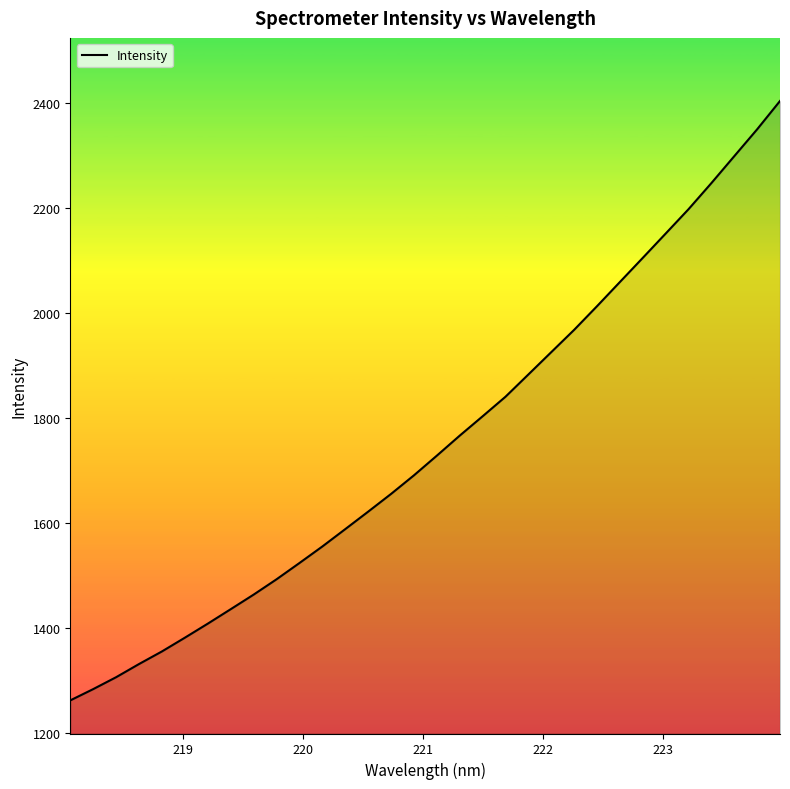

What is the difference between the maximum and minimum values?

1141.8